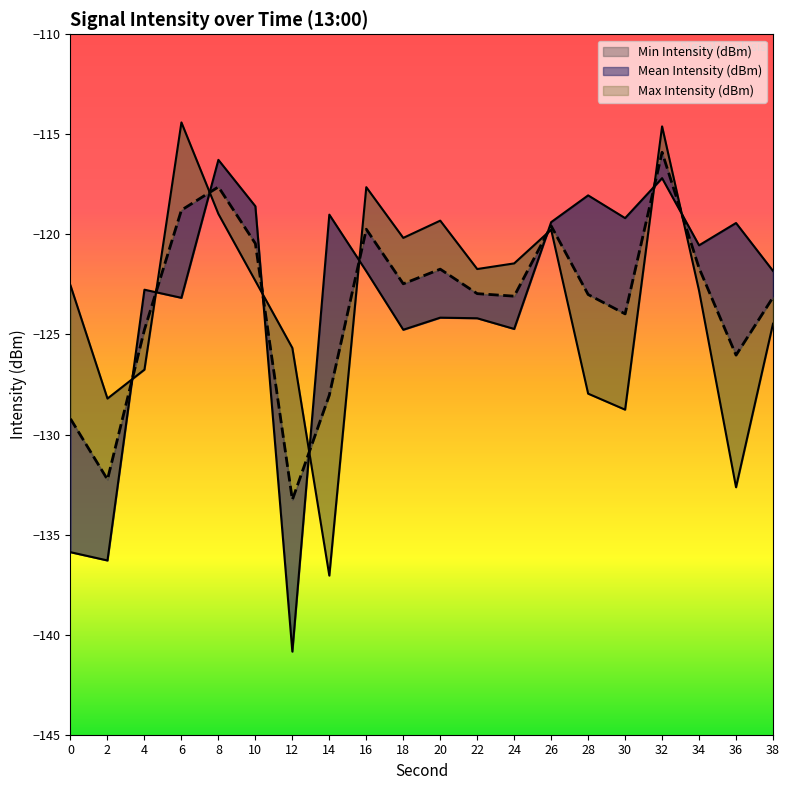

Which series has the largest total across all categories?

Max Intensity (dBm)